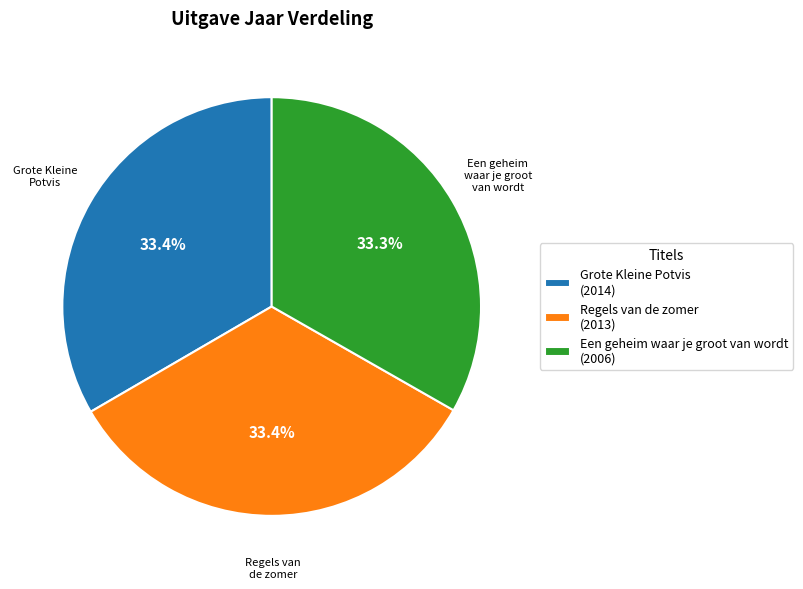

To the nearest percent, what is the average slice percentage?

33%